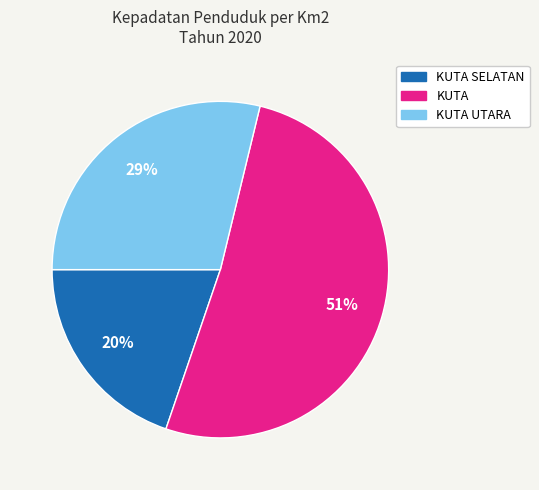

Does any single category account for the majority?

Yes